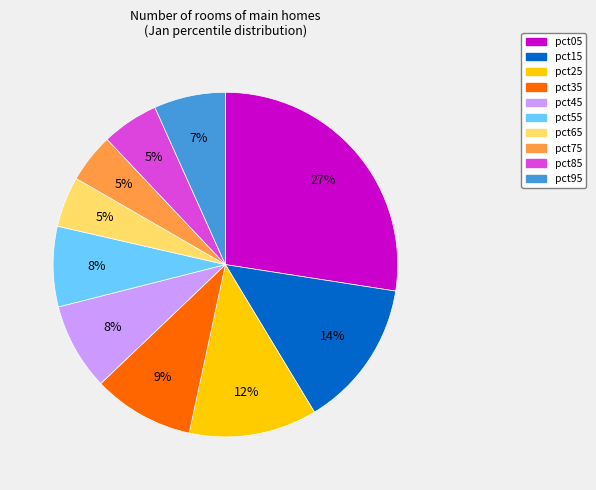

To the nearest percent, what is the difference between the pct35 and pct85 slice percentages?

4%